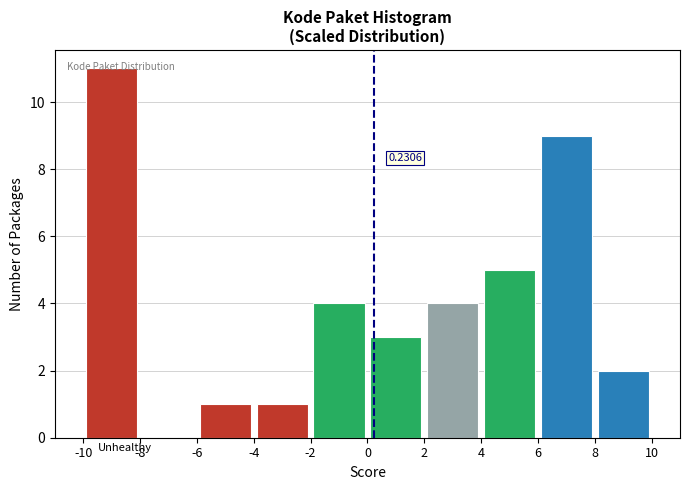

Over which range of the x-axis is the bar tallest?

-10 to -8